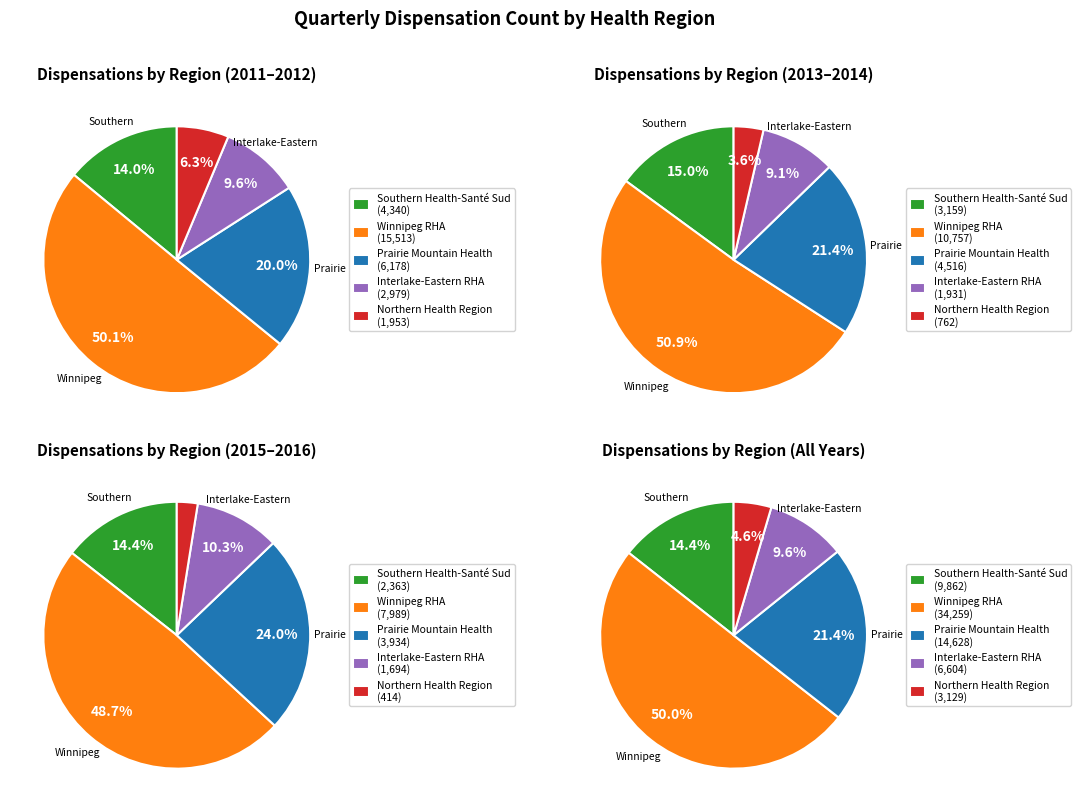

Rank the series by their maximum value, from lowest to highest.

Northern Health Region, Interlake-Eastern RHA, Southern Health-Santé Sud, Prairie Mountain Health, Winnipeg RHA